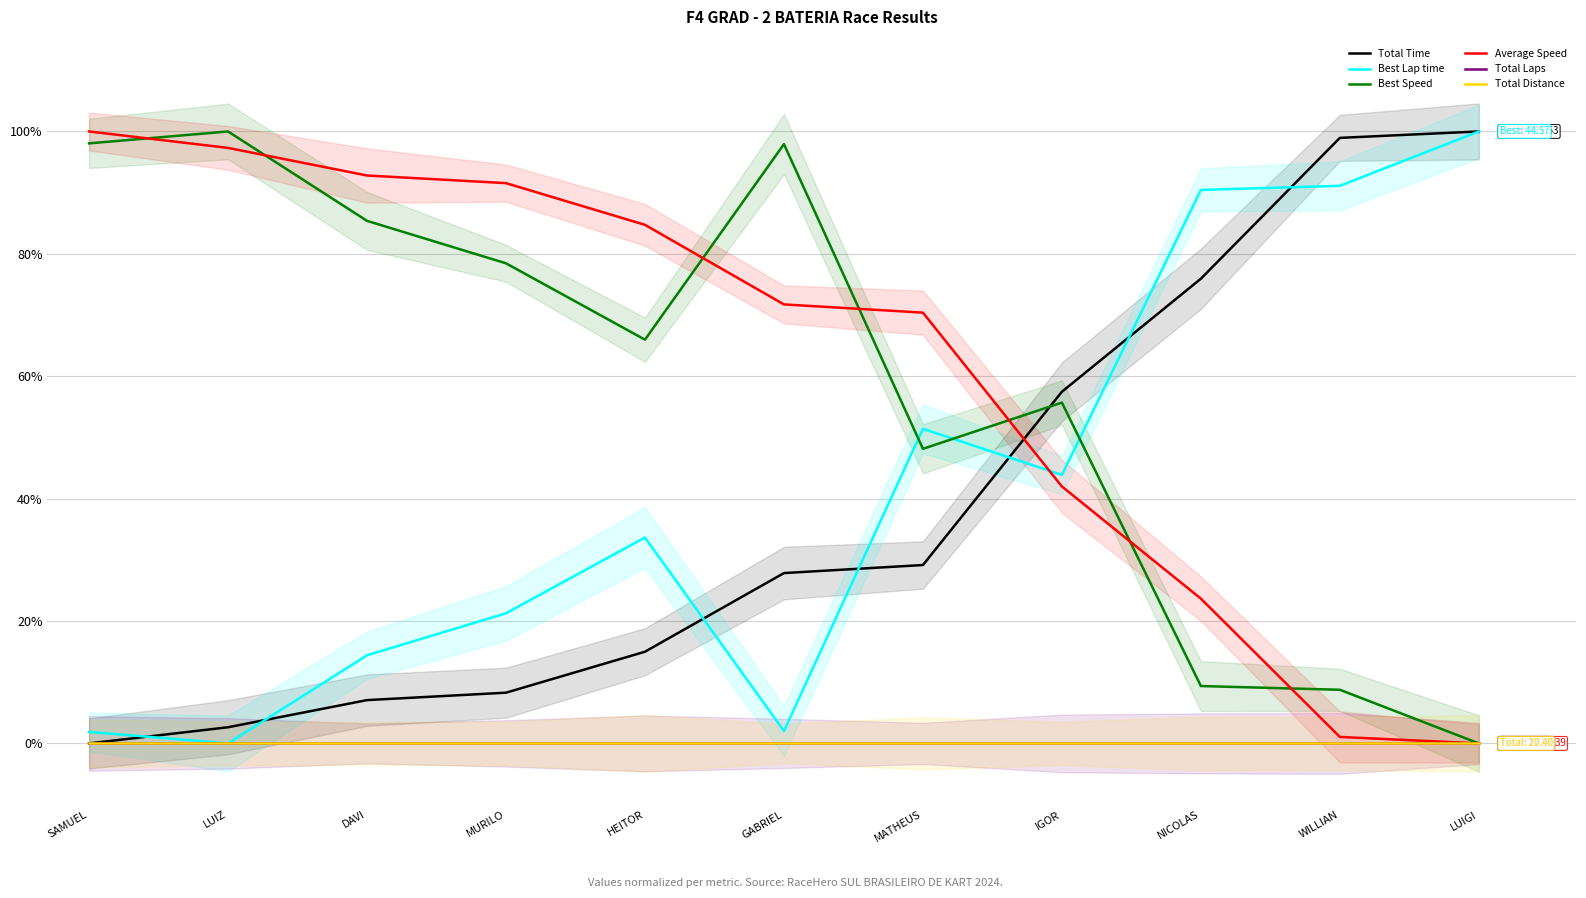

At which category is the sum across all series the highest?

LUIGI